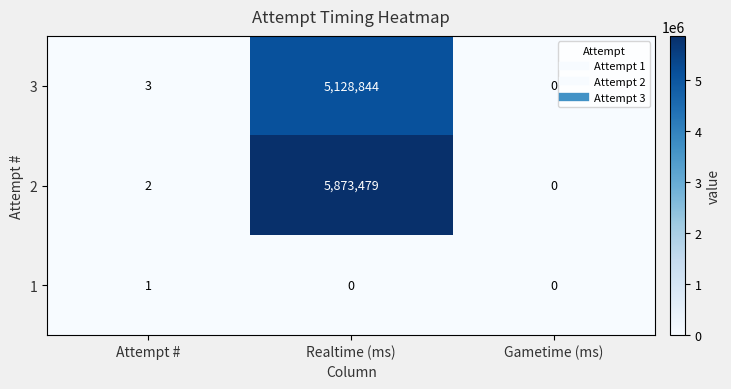

At which category is the sum across all series the highest?

Realtime (ms)